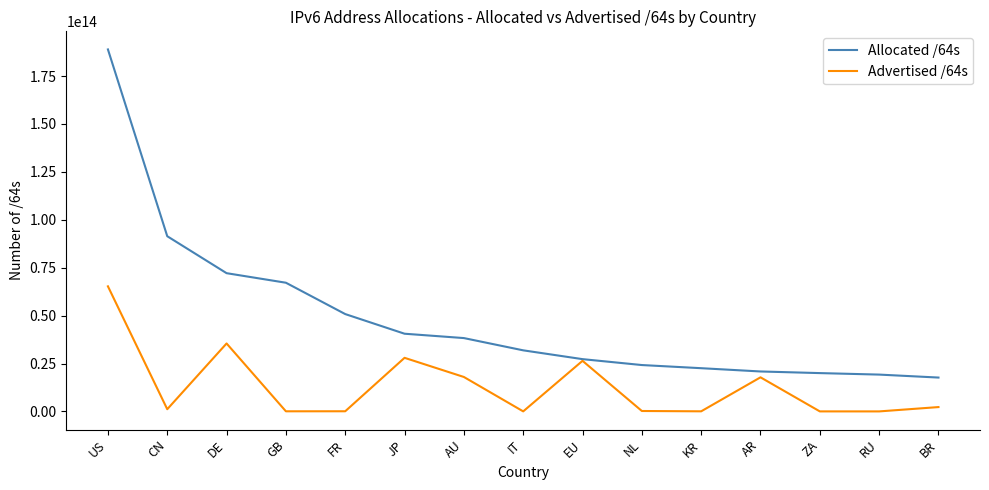

Which series has the largest range (max minus min)?

Allocated /64s